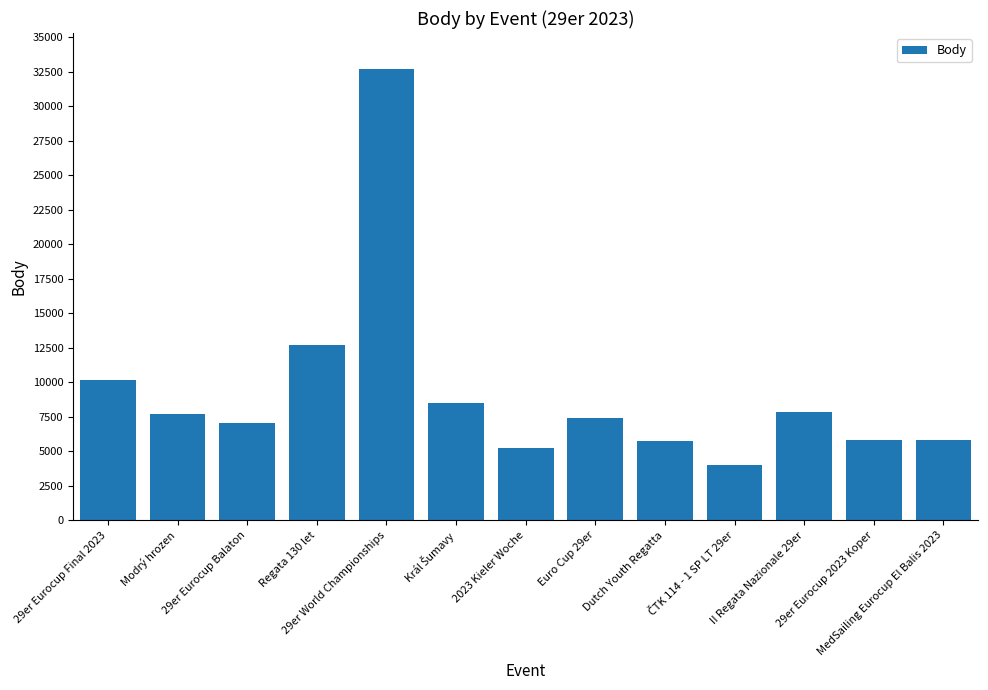

Approximately how many times larger is the value at Euro Cup 29er compared to 2023 Kieler Woche?

1.4